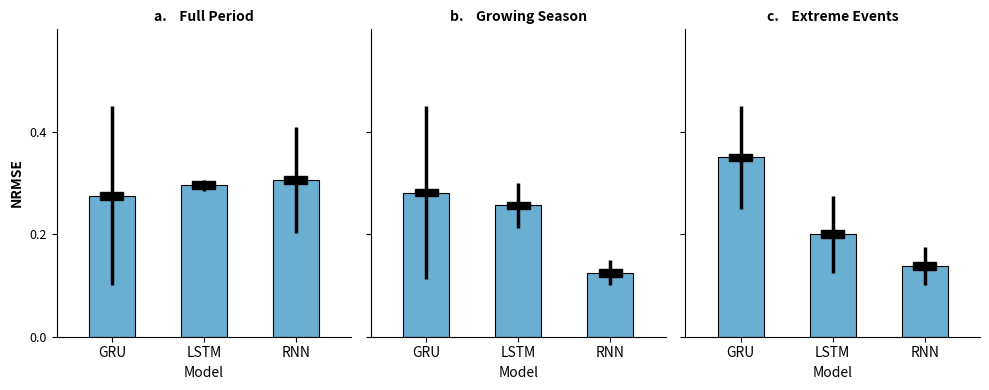

Reading left to right, extract all data points from this chart.

strength: 0.3	0.3	0.3
agility: 0.3	0.3	0.1
jumping: 0.3	0.2	0.1